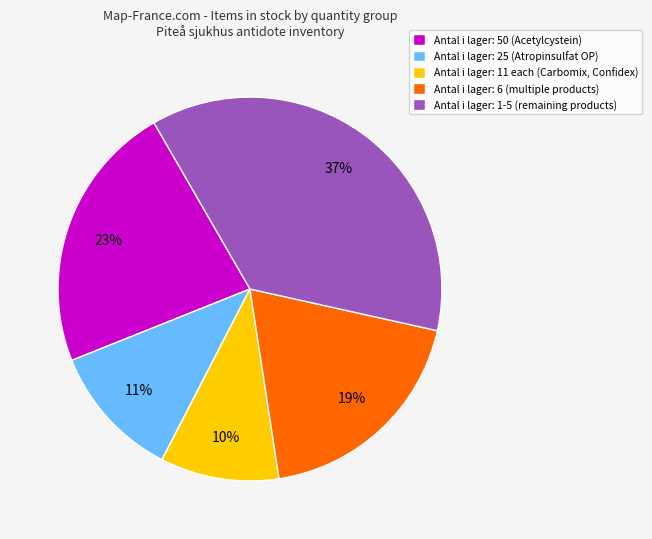

True or false: Antal i lager: 11 each (Carbomix, Confidex) accounts for 10% of the total.

True